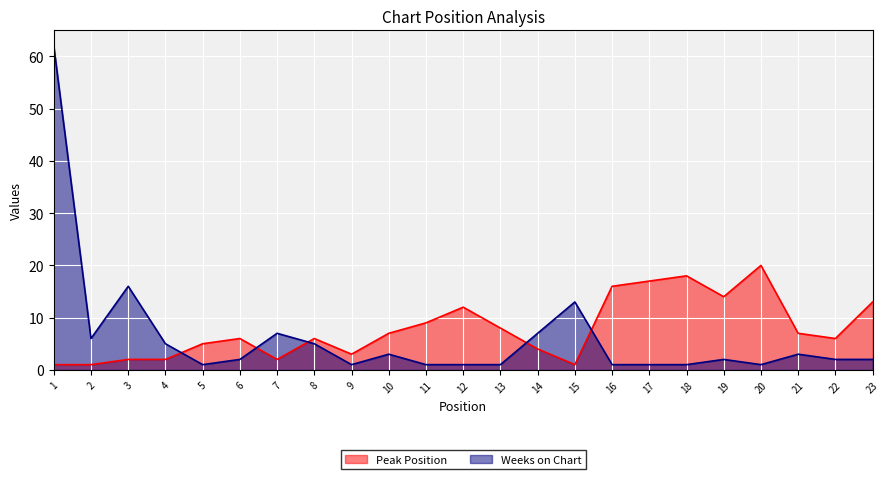

Is it true that Peak Position equals 12 at 12?

True